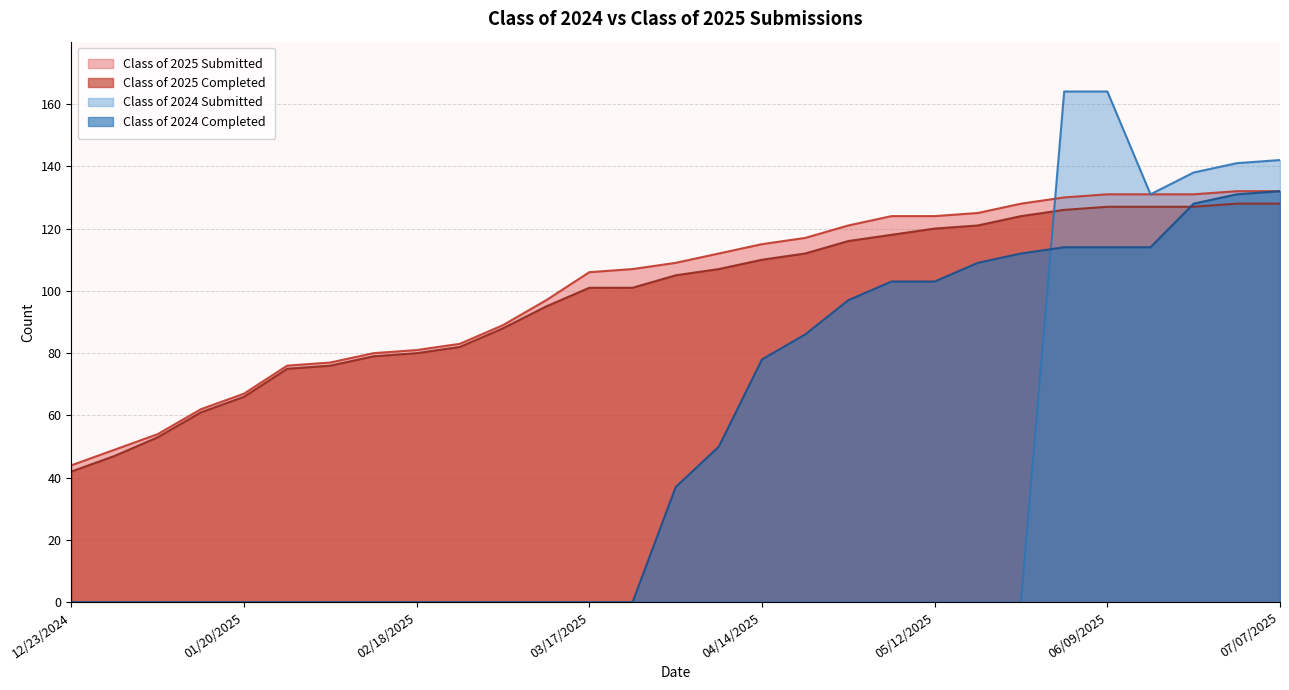

What is the difference between the Class of 2024 Completed values at 06/21/2025 and 03/24/2025?

128